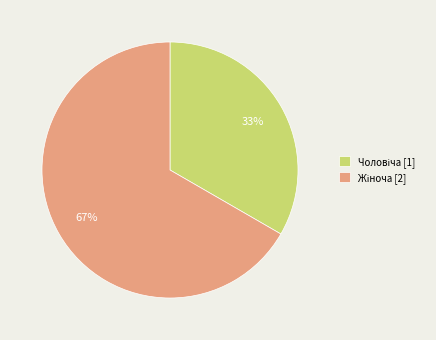

Does any single category account for the majority?

Yes